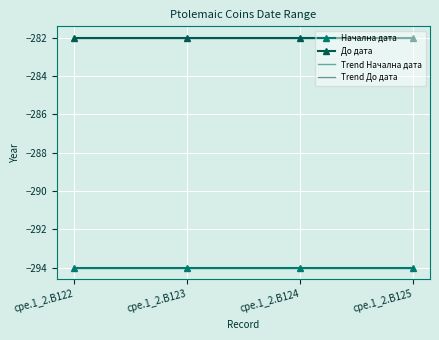

Reading left to right, transcribe all the data shown in this chart.

Начална дата: cpe.1_2.B122=-294.0	cpe.1_2.B123=-294.0	cpe.1_2.B124=-294.0	cpe.1_2.B125=-294.0
До дата: cpe.1_2.B122=-282.0	cpe.1_2.B123=-282.0	cpe.1_2.B124=-282.0	cpe.1_2.B125=-282.0
Trend Начална дата: cpe.1_2.B122=-294.0	cpe.1_2.B123=-294.0	cpe.1_2.B124=-294.0	cpe.1_2.B125=-294.0
Trend До дата: cpe.1_2.B122=-282.0	cpe.1_2.B123=-282.0	cpe.1_2.B124=-282.0	cpe.1_2.B125=-282.0